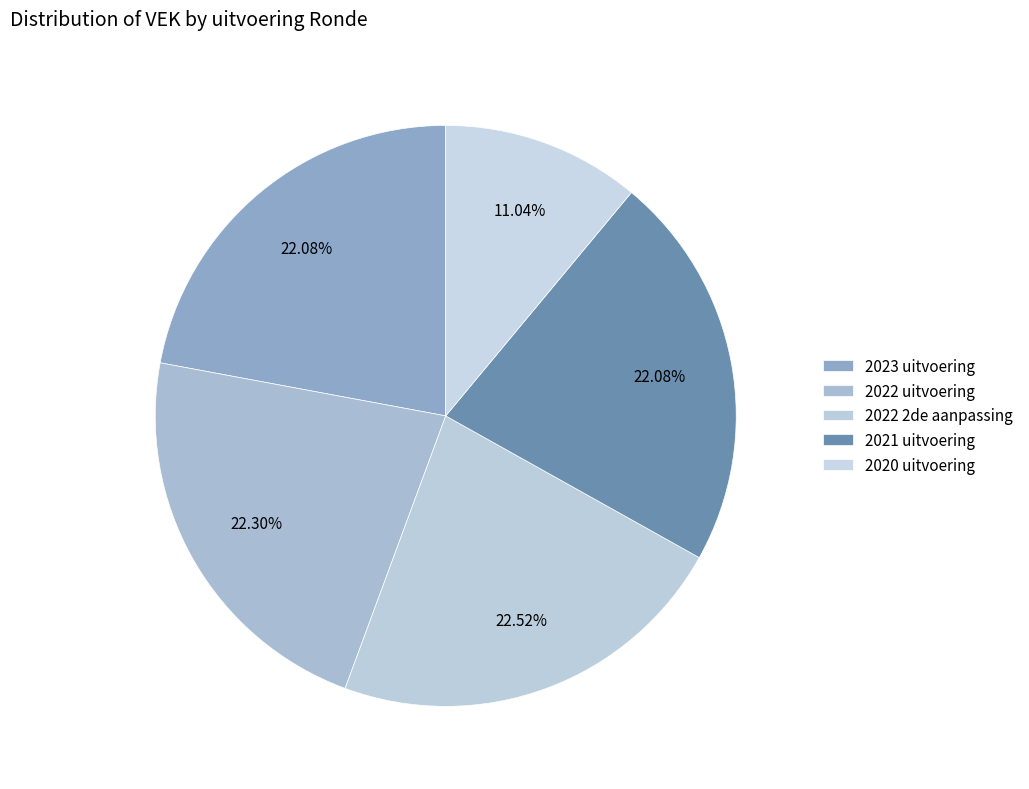

Which has a higher value, 2022 2de aanpassing or 2022 uitvoering?

2022 2de aanpassing